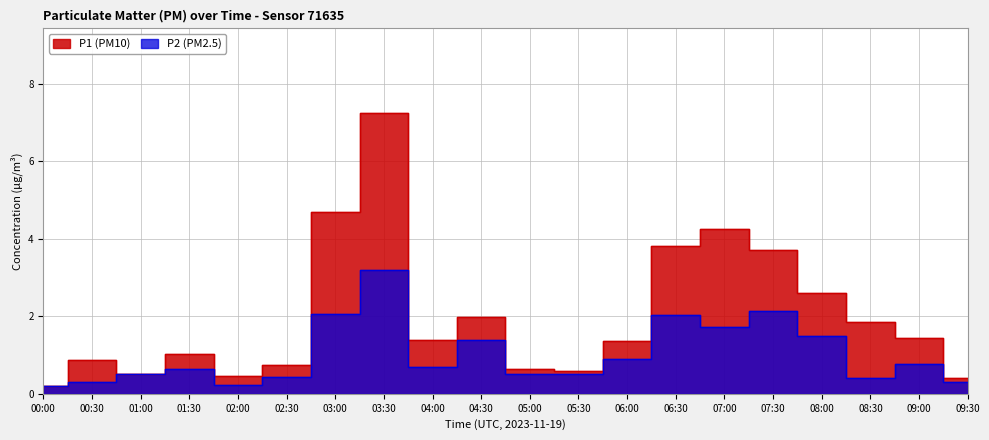

How many values in the P1 series are below 1?

8